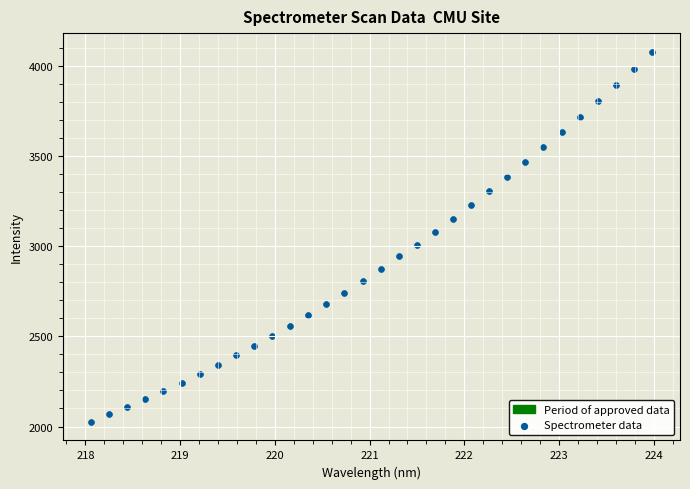

What is the range of X values (max minus min)?

5.9